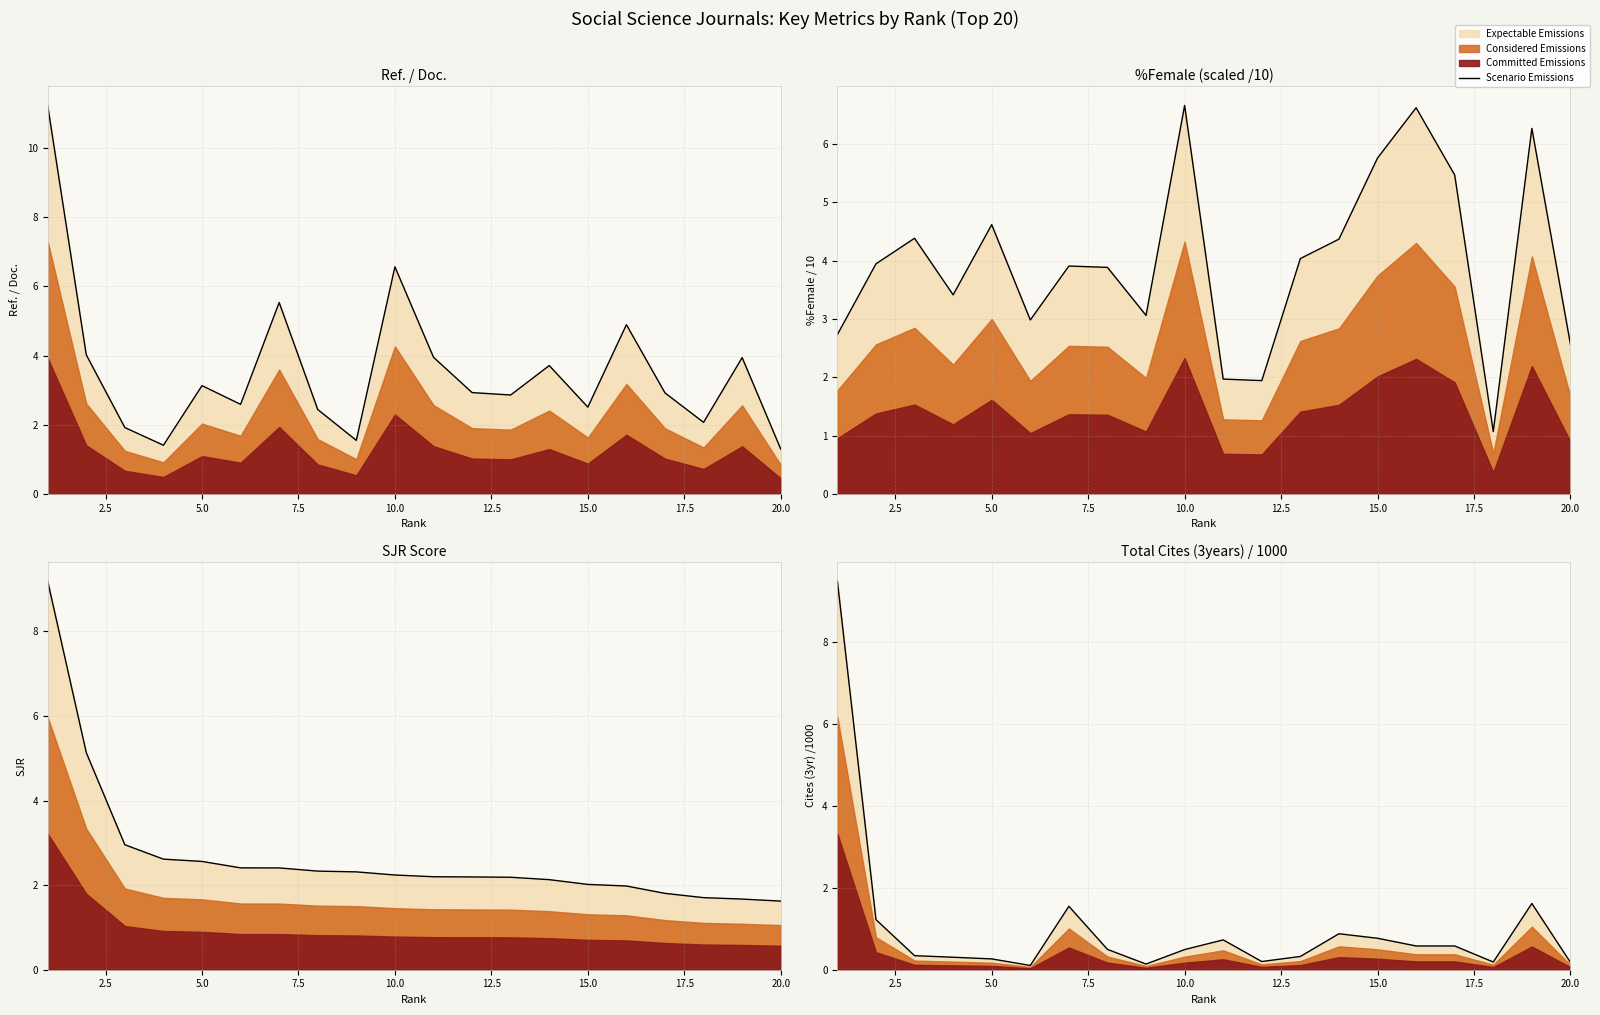

True or false: the data shows 0.9 at 15.

False